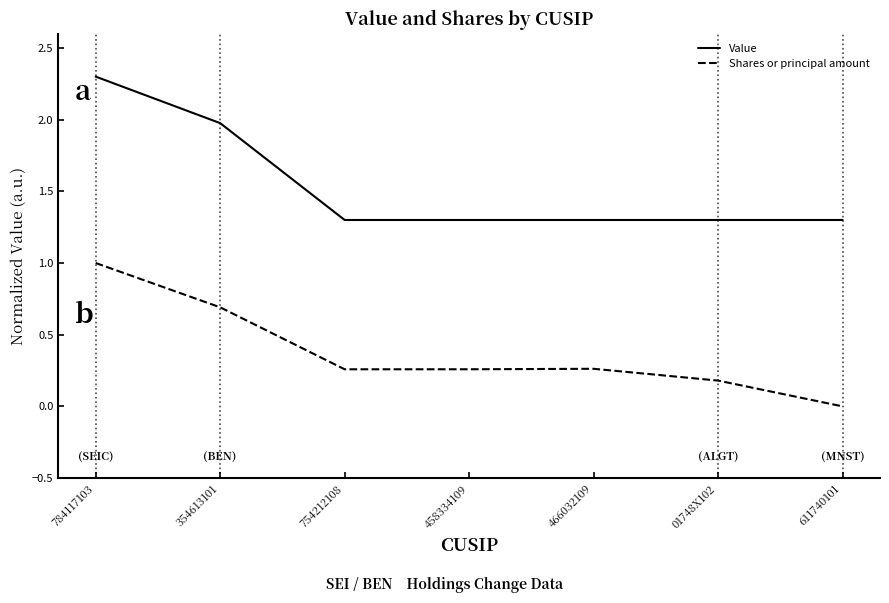

Which category has the highest value across all series?

784117103